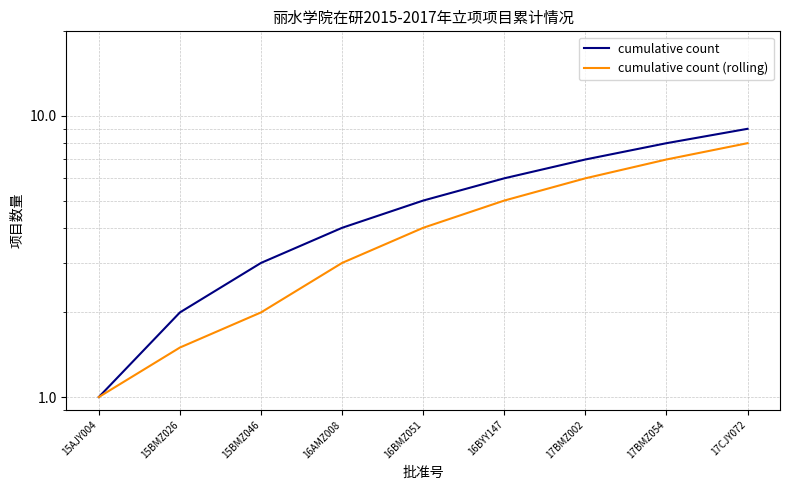

Rank the series at 17BMZ054 from lowest to highest value.

cumulative count (rolling), cumulative count